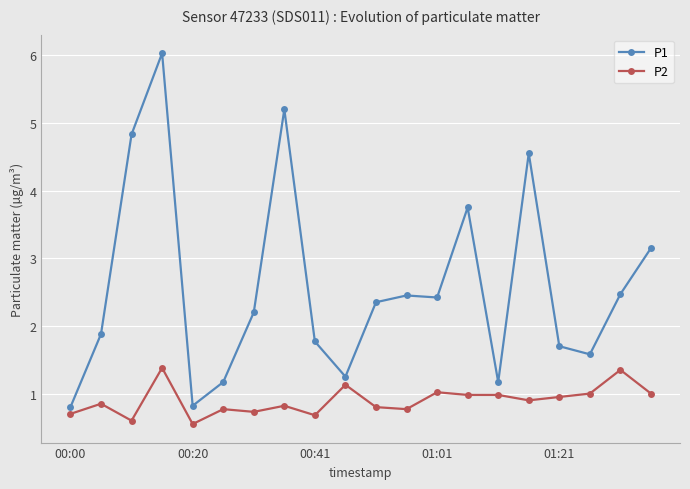

What is the maximum value for P2?

1.4